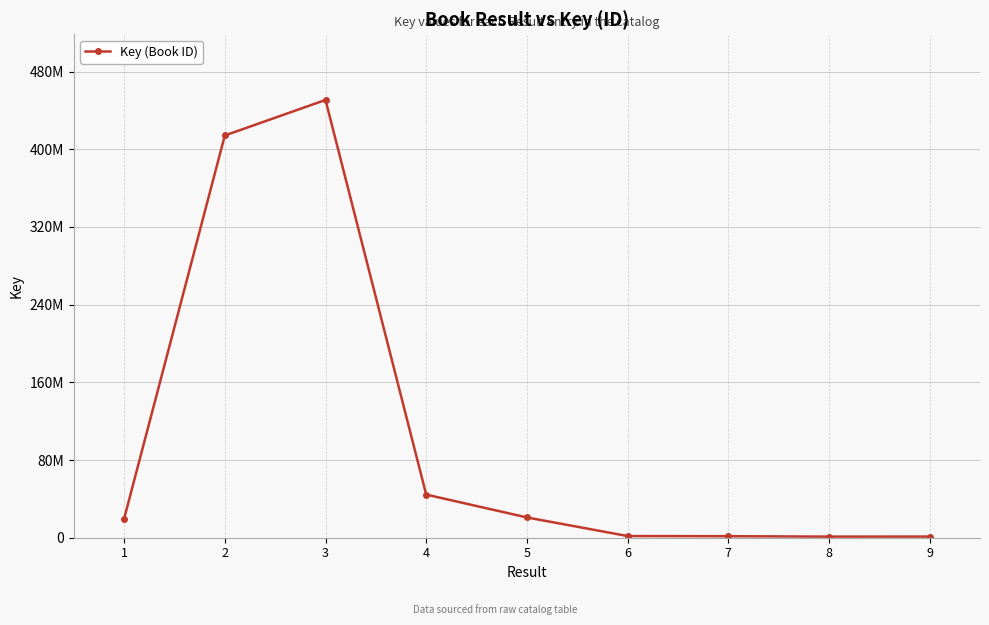

Does the chart have visible grid lines?

Yes